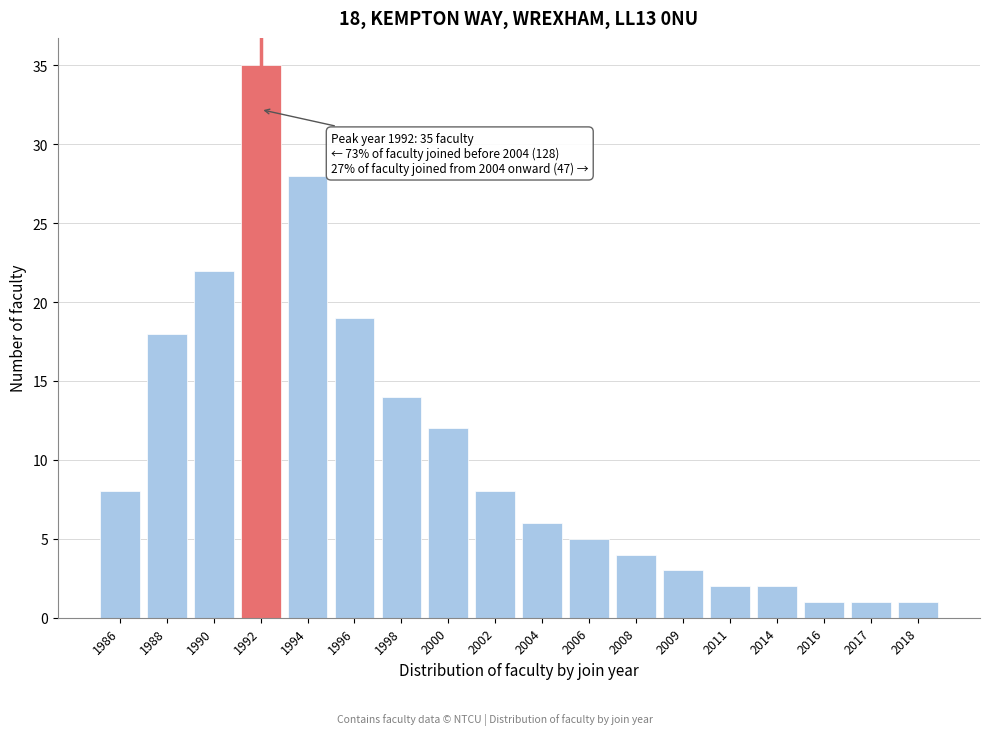

Reading left to right, list all the values displayed in this chart.

8	18	22	35	28	19	14	12	8	6	5	4	3	2	2	1	1	1